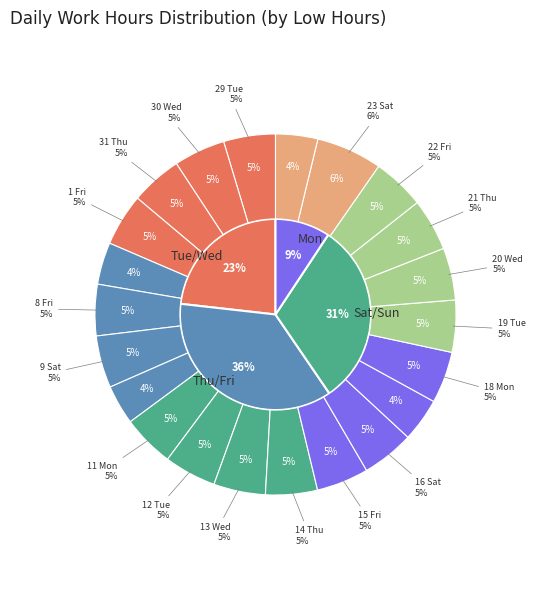

Count the number of slices in the pie.

22